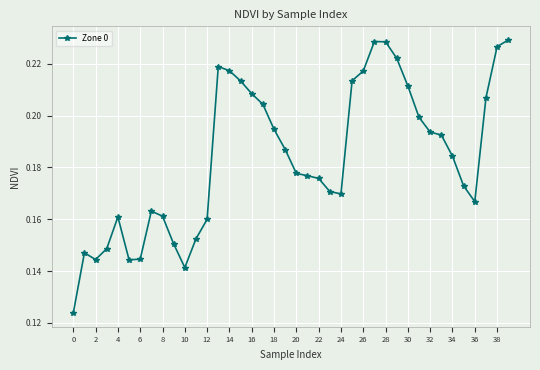

True or false: there are more than 1 points higher than both neighbors.

True